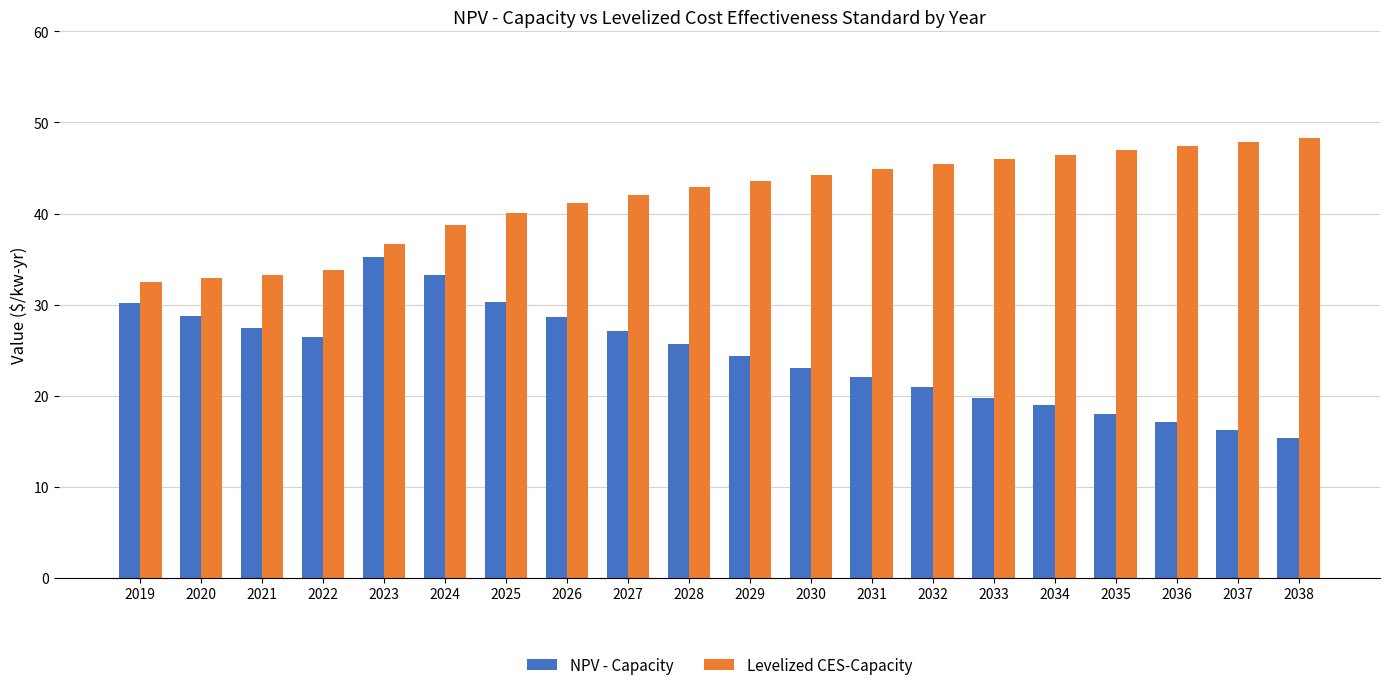

Rank the series by their maximum value, from highest to lowest.

Levelized CES-Capacity, NPV - Capacity